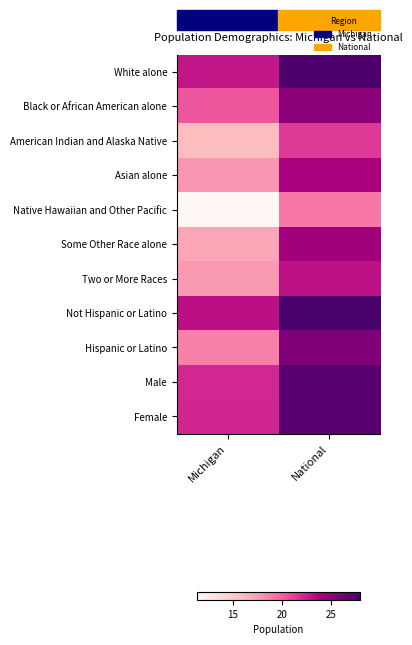

How many distinct data groups are displayed?

11